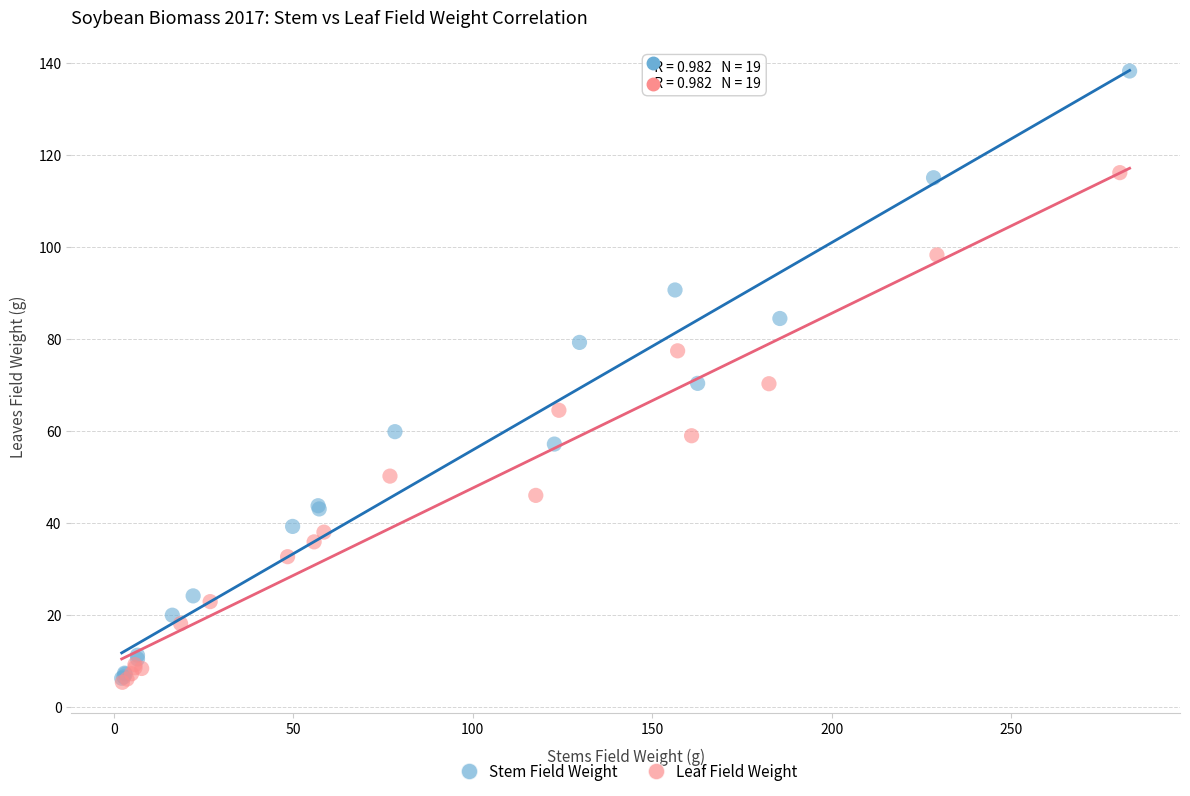

Which series has the widest spread of Y values?

Stem Field Weight